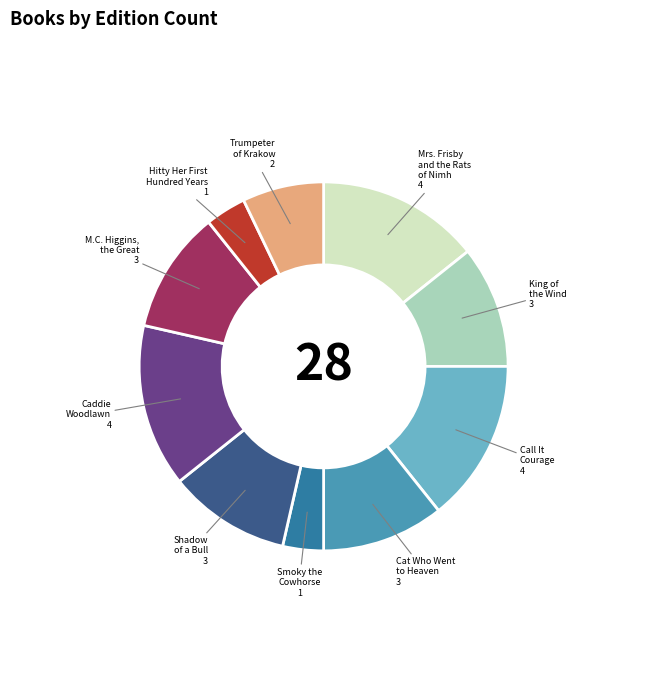

Is there any slice that represents more than half of the pie?

No